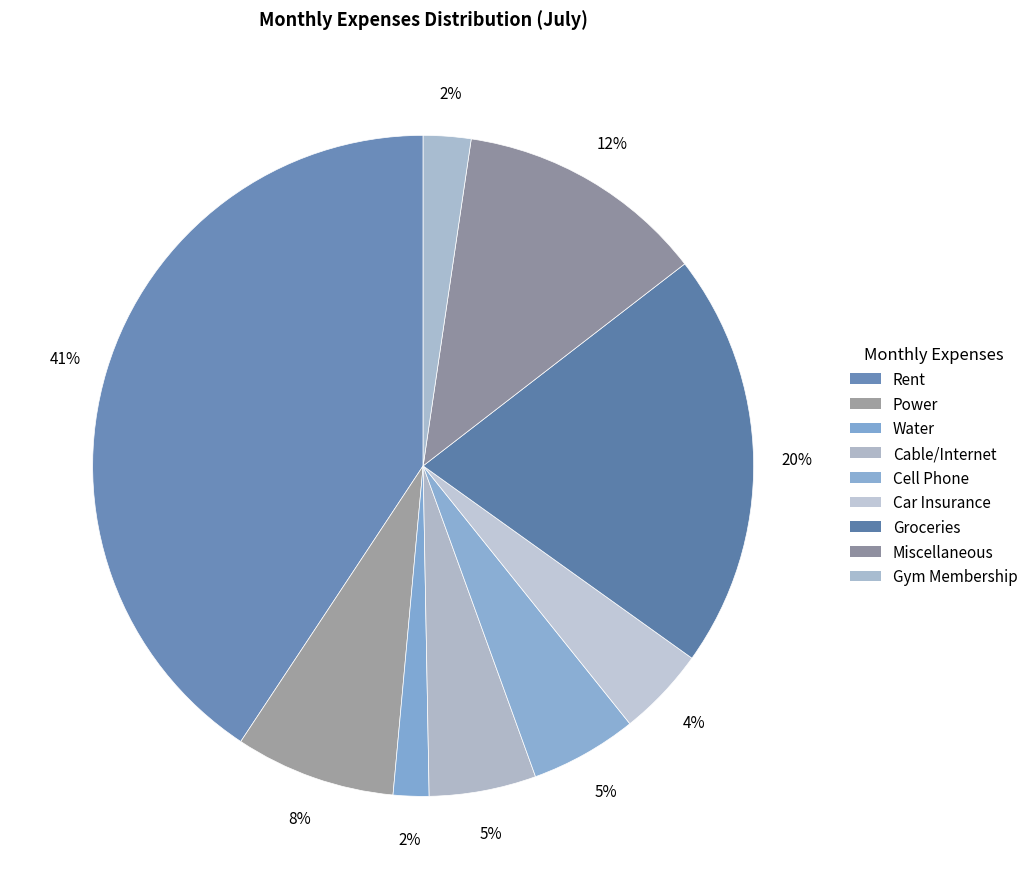

How many slices are in this pie chart?

9